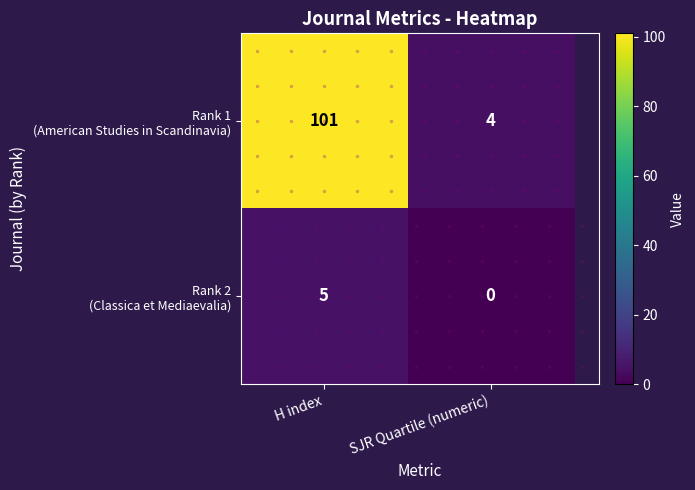

What is the maximum value shown in the chart?

101